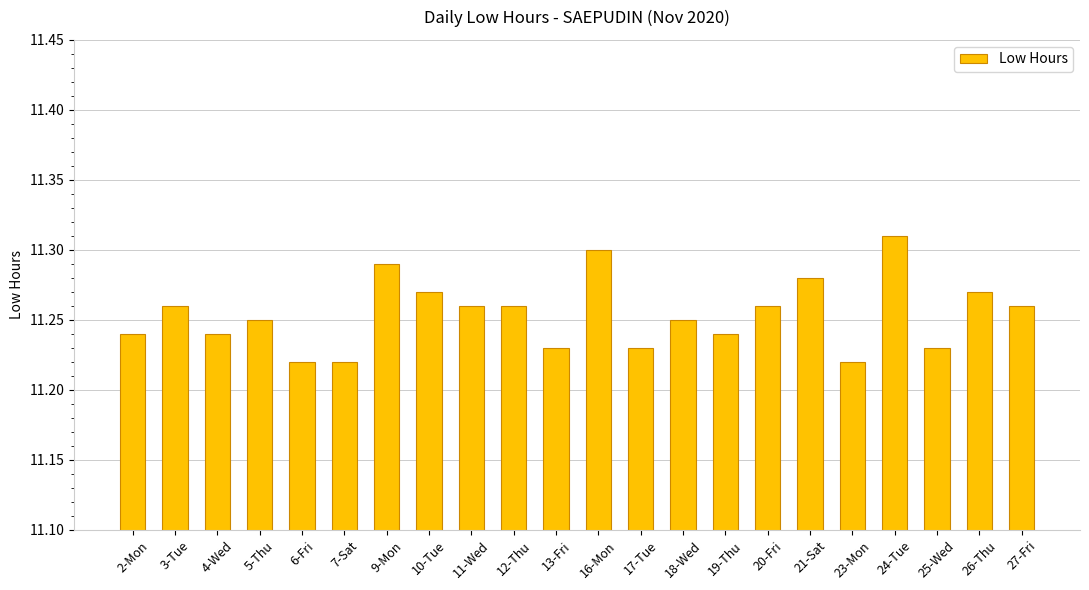

Are the bars horizontal?

No